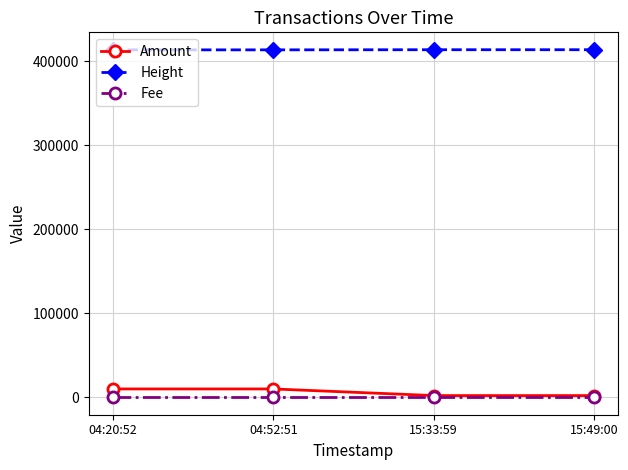

The value of Fee at 04:20:52 is 1. True or false?

True